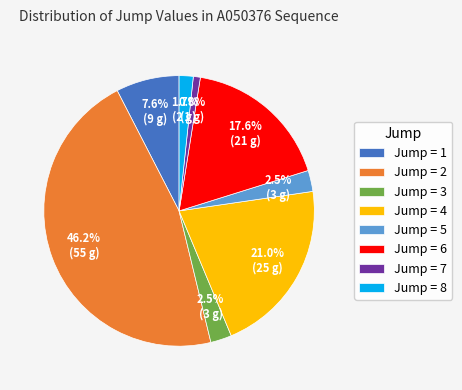

Is the sum of Jump = 8 and Jump = 2 greater than half?

No